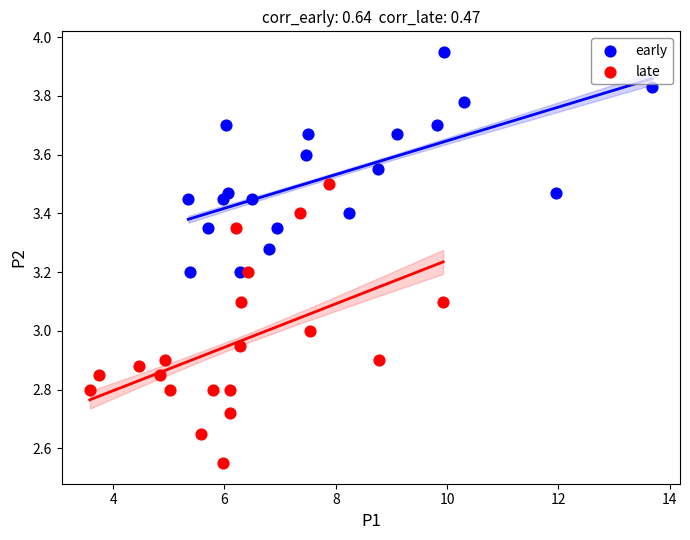

Which series reaches the minimum Y coordinate?

late